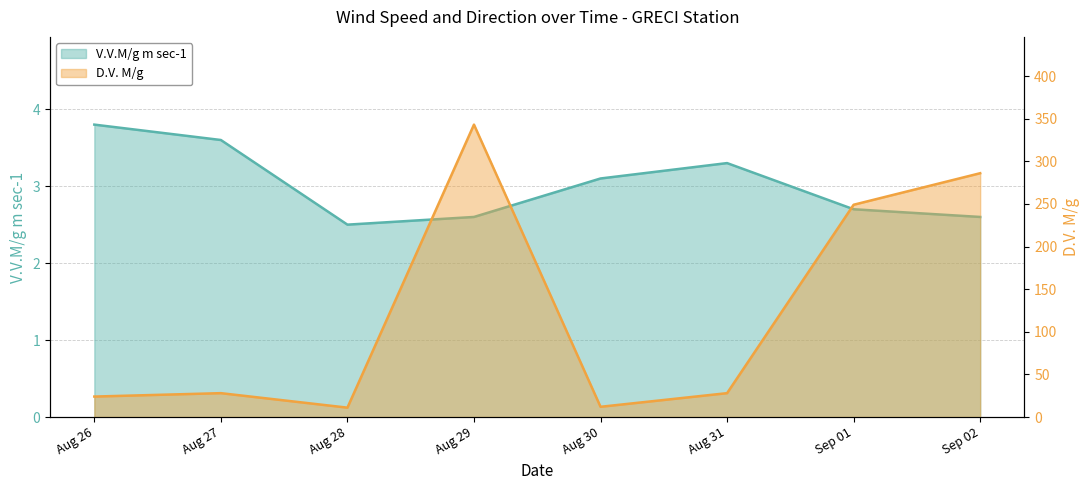

Which series has the largest total across all categories?

D.V. M/g